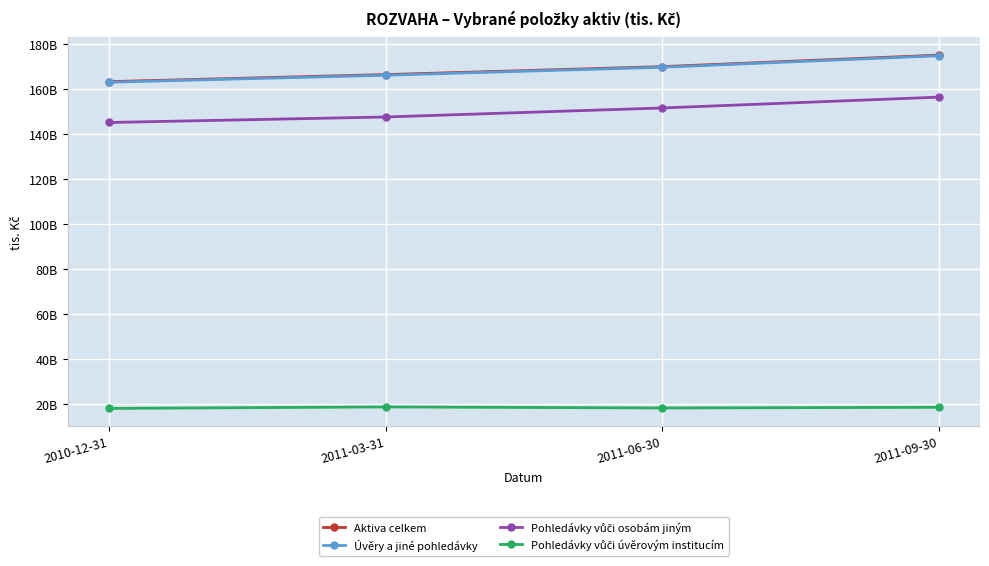

Does the chart have visible grid lines?

Yes